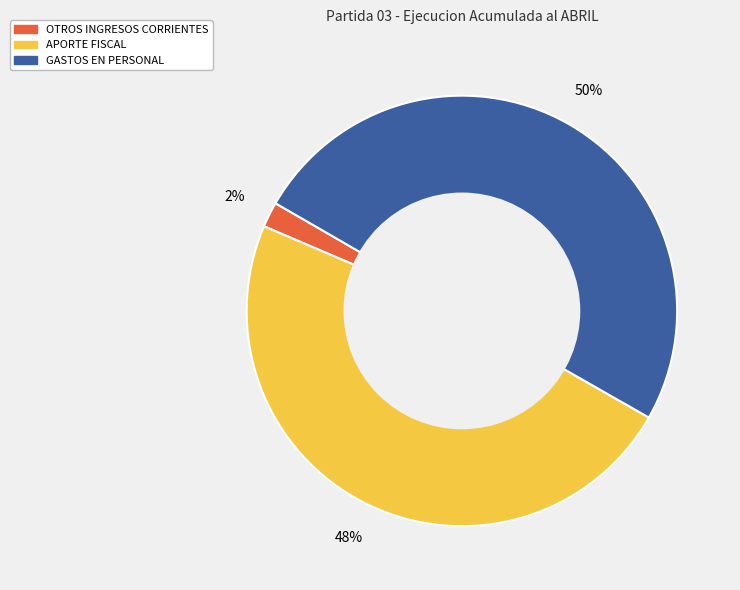

To the nearest percent, what is the combined percentage of GASTOS EN PERSONAL and OTROS INGRESOS CORRIENTES?

52%